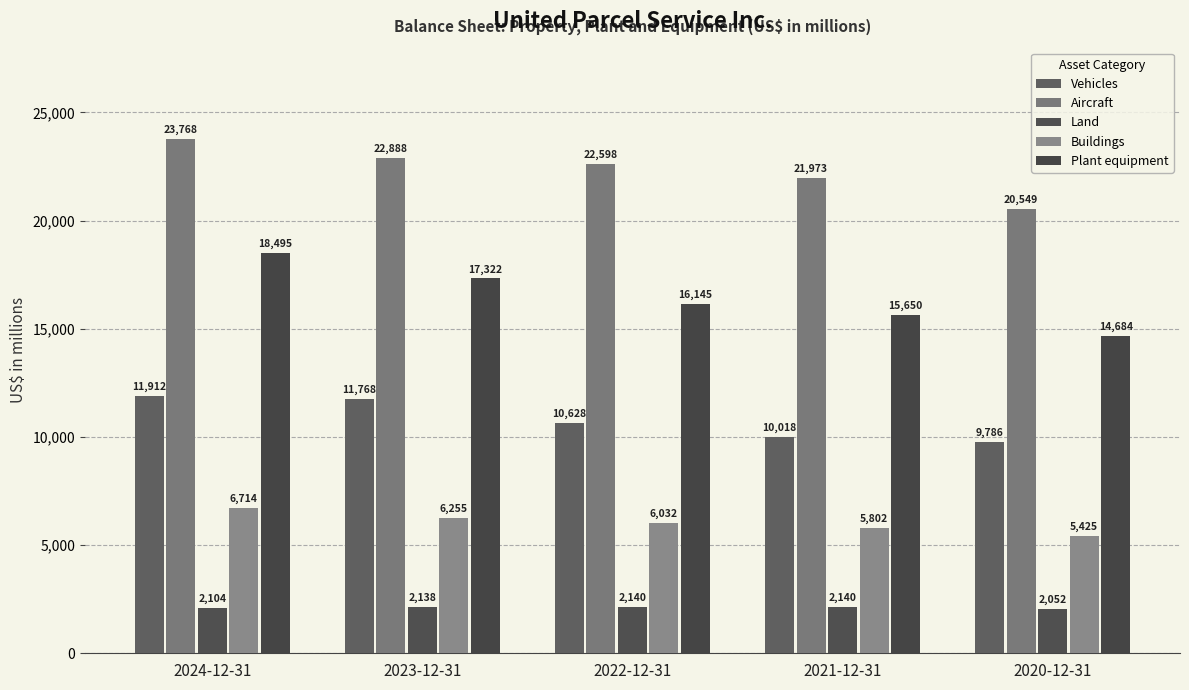

How many bars are there in each group?

5